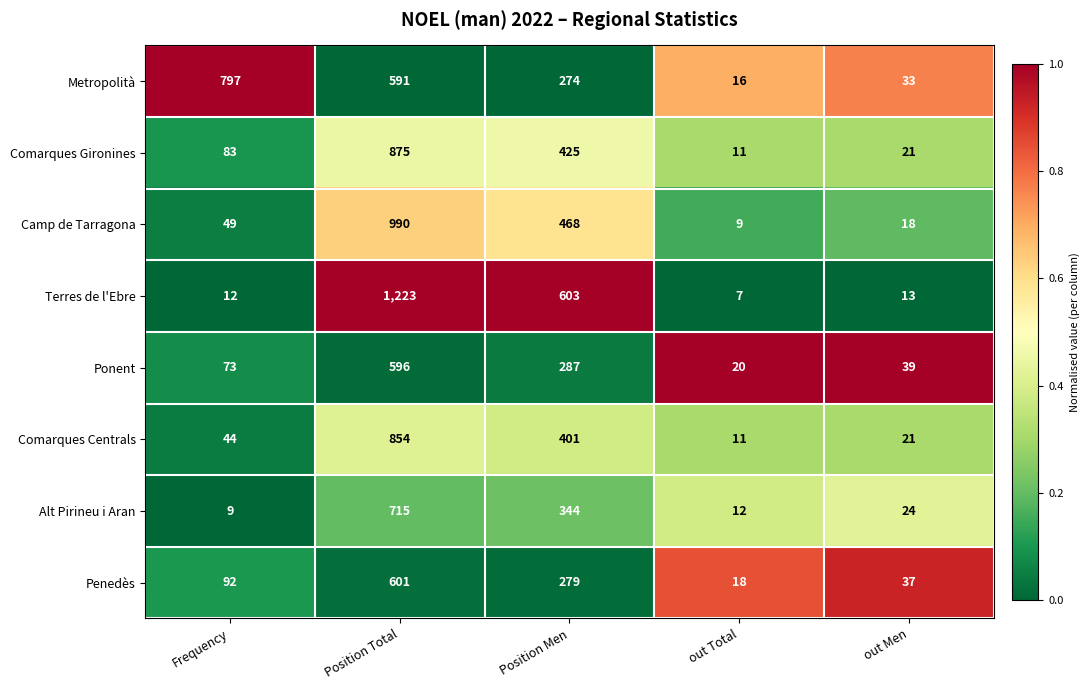

Rank the categories by Ponent value from highest to lowest.

Position Total, Position Men, Frequency, out Men, out Total